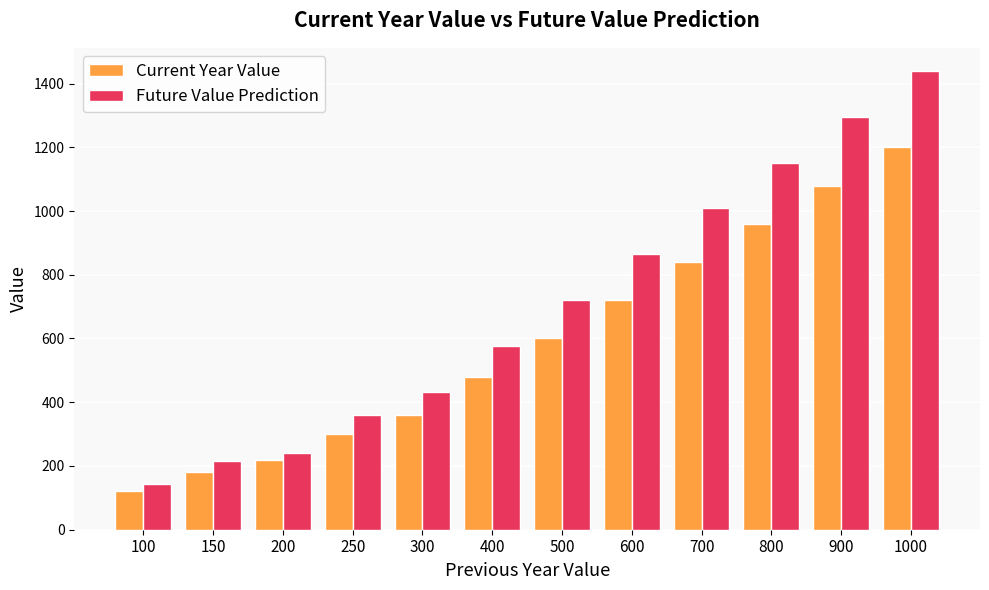

List the series in order of their overall mean, lowest first.

Current Year Value, Future Value Prediction